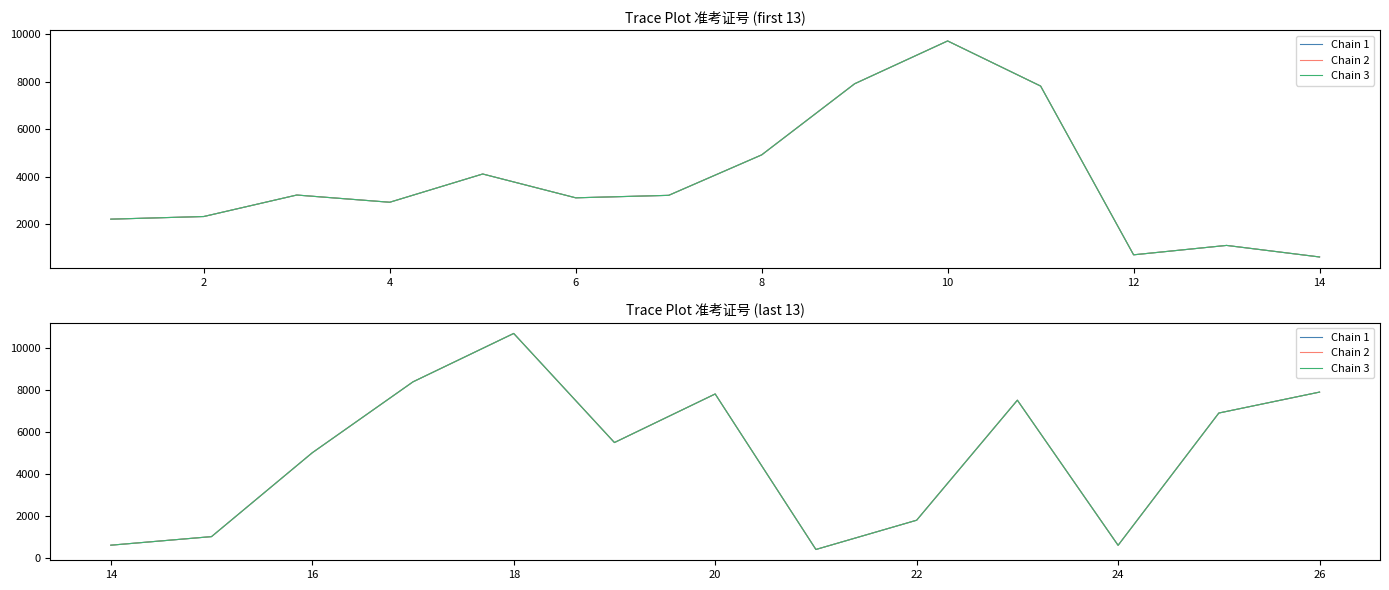

The Chain 2 series shows 2576 at 26. True or false?

False